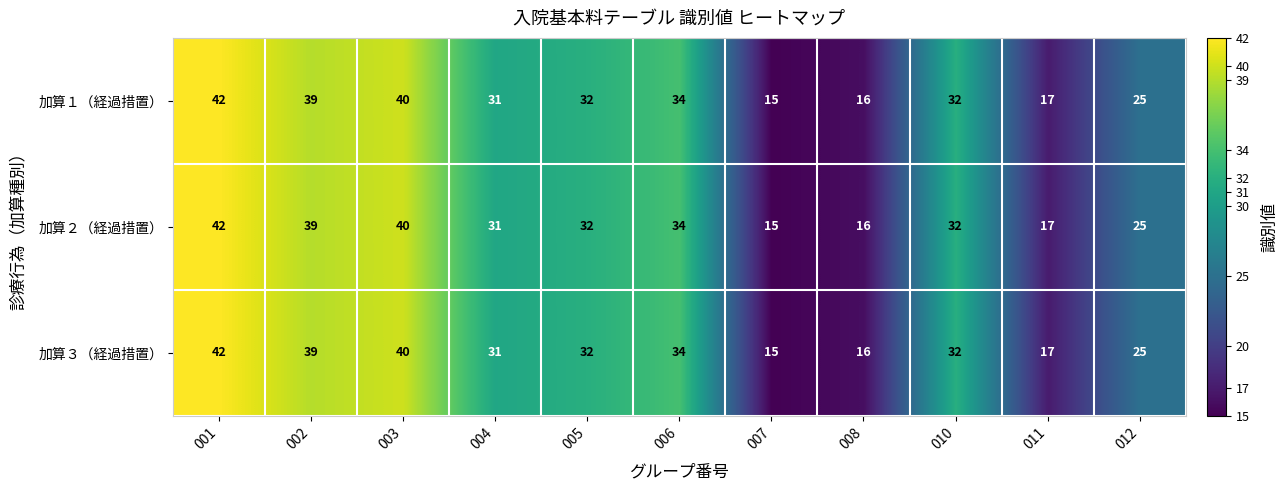

At which category is the sum across all series the highest?

001